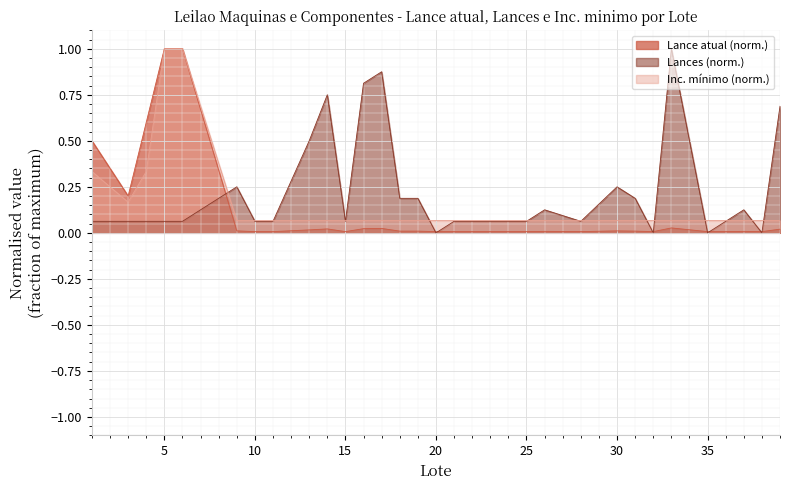

List the series in order of their peak value, lowest first.

Lance atual, Lances, Inc. minimo